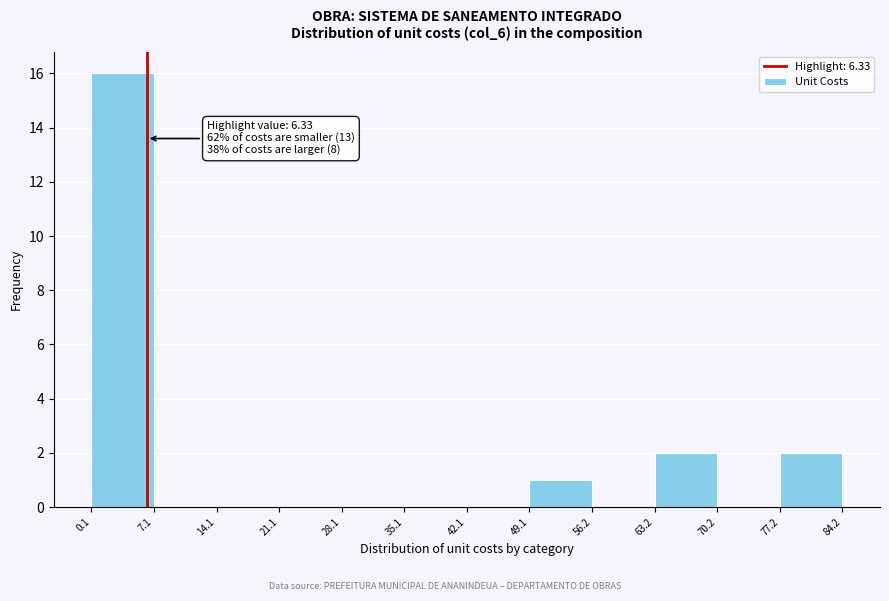

Which range on the x-axis has the tallest bar?

0.1 to 7.1